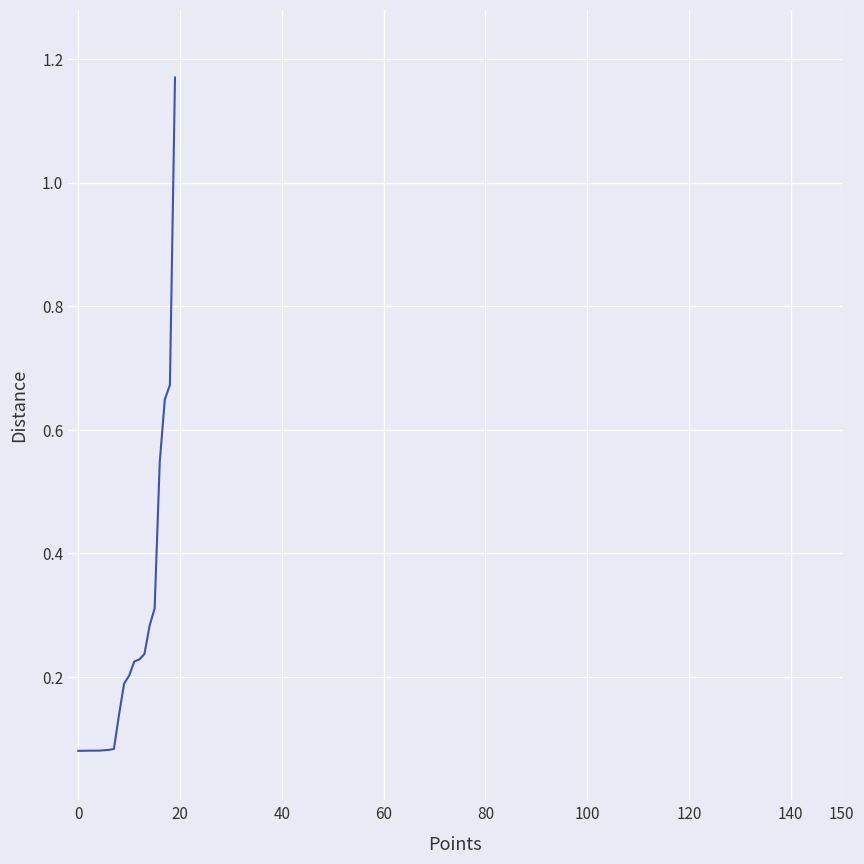

What is the difference between the maximum and minimum values?

1.1